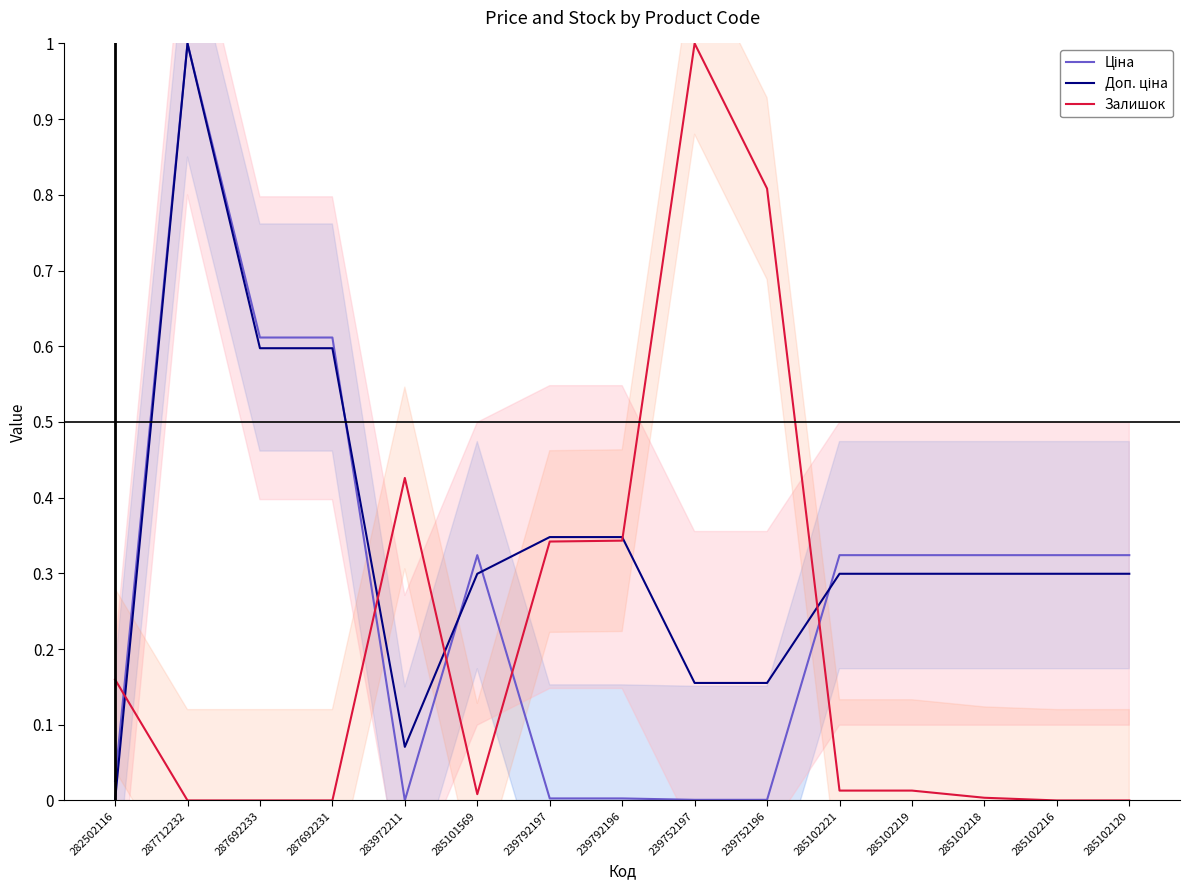

The Залишок series shows -0.5 at 287712232. True or false?

False